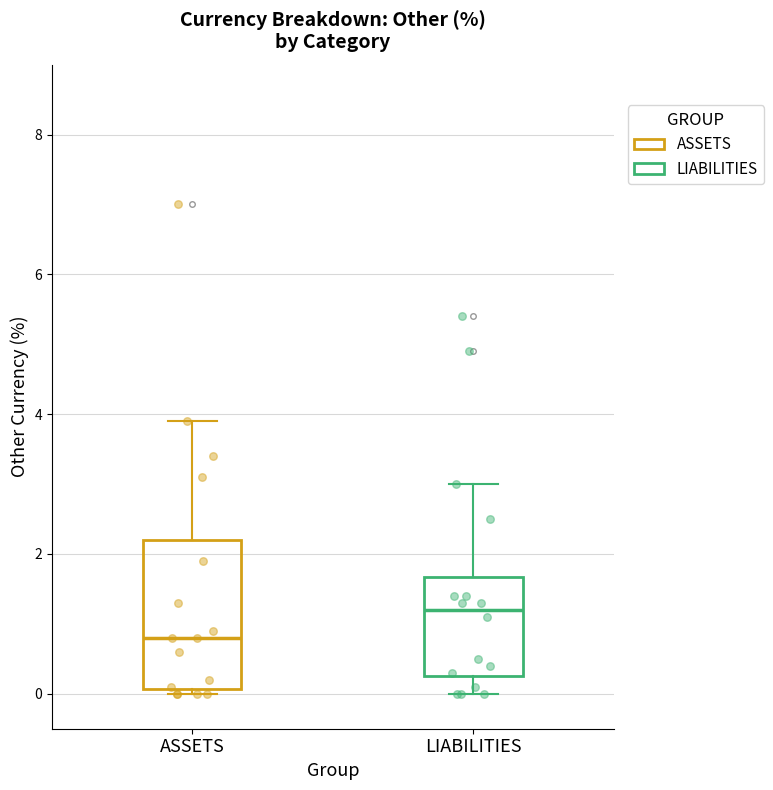

Reading left to right, transcribe this box plot: for each box, give where its median line is, the range the box spans, and where its two whiskers end, as read against the y-axis. The values are not printed on the chart, so give them approximately, as read against the axis.

ASSETS: median 0.8, box 0.0 to 2.2, whiskers 0.0 (just below the box's lower edge) to 4.0
LIABILITIES: median 1.2, box 0.2 to 1.6, whiskers 0.0 to 3.0